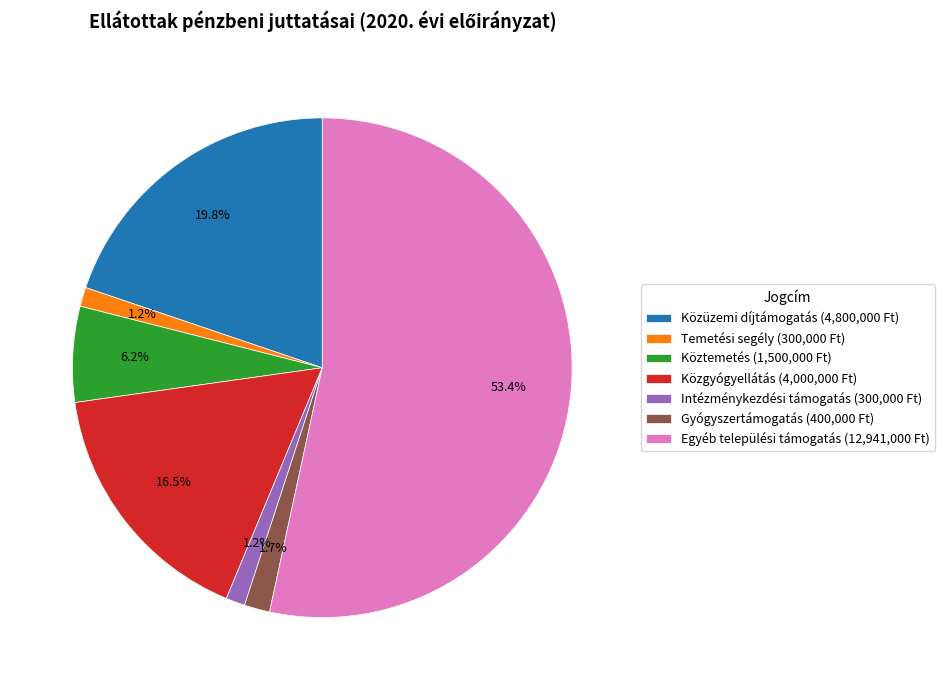

To the nearest percent, what is the average slice percentage?

14%